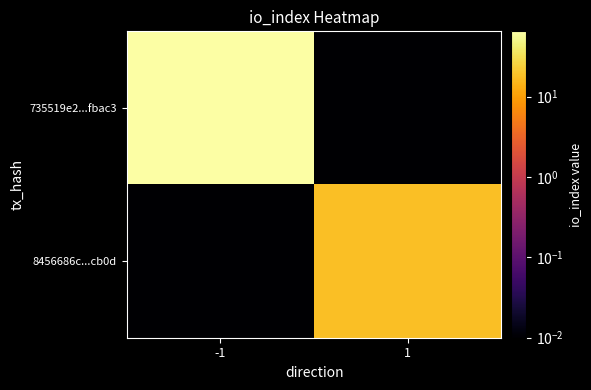

How many distinct data groups are displayed?

2